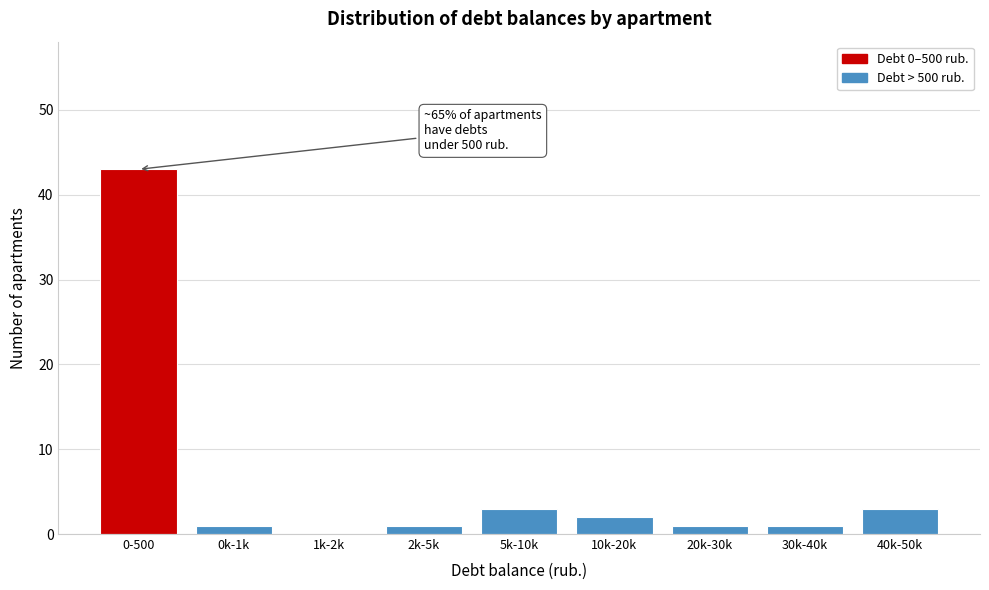

Reading right to left, extract all data points from this chart.

40k-50k=3	30k-40k=1	20k-30k=1	10k-20k=2	5k-10k=3	2k-5k=1	1k-2k=0	0k-1k=1	0-500=43